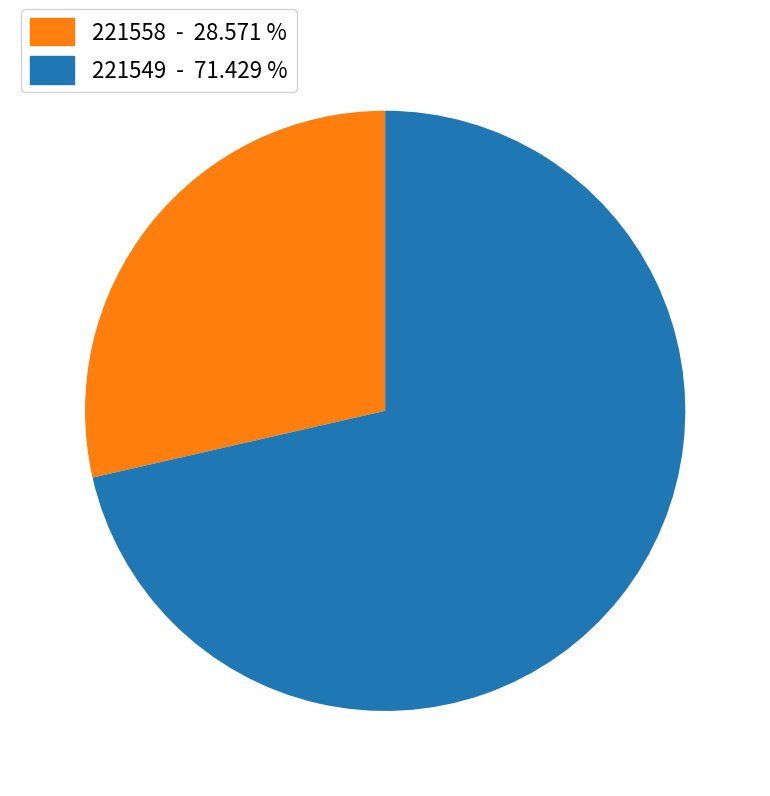

Do 221549 and 221558 together represent more than half of the pie?

Yes